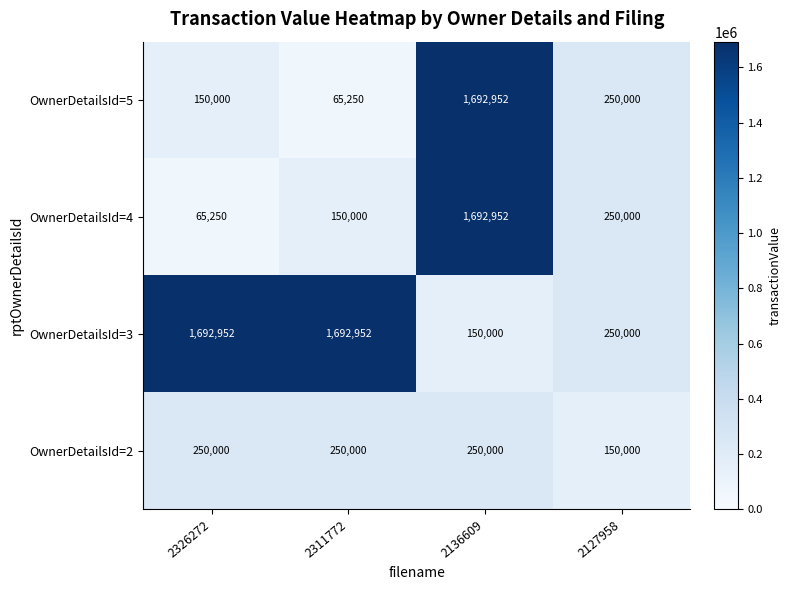

At which category is the sum across all series the highest?

2136609